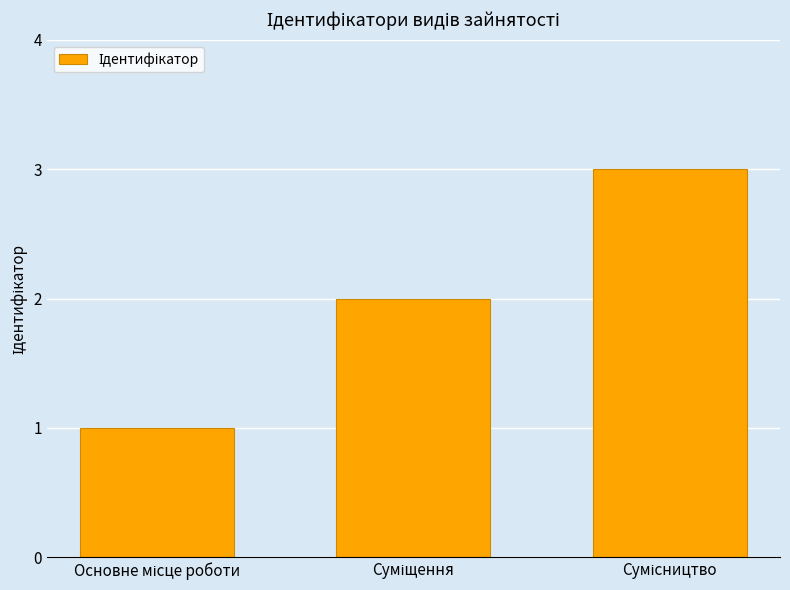

What is the greatest value displayed?

3